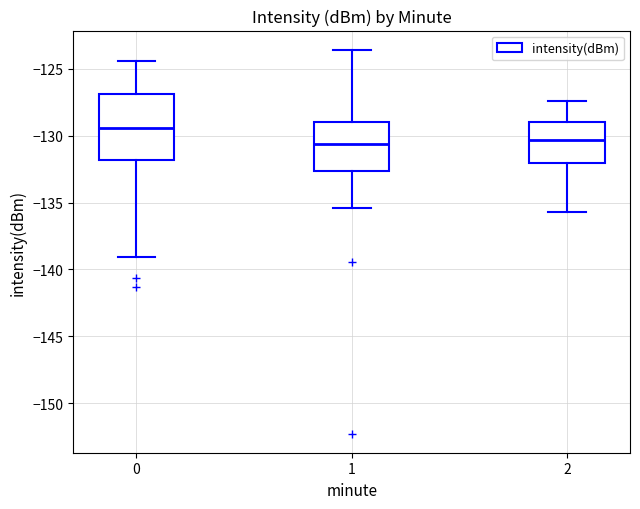

Reading left to right, transcribe this box plot: for each box, give where its median line is, the range the box spans, and where its two whiskers end, as read against the y-axis. The values are not printed on the chart, so give them approximately, as read against the axis.

0: median -129.5, box -132.0 to -127.0, whiskers -139.0 to -124.5
1: median -130.5, box -132.5 to -129.0, whiskers -135.5 to -123.5
2: median -130.5, box -132.0 to -129.0, whiskers -135.5 to -127.5